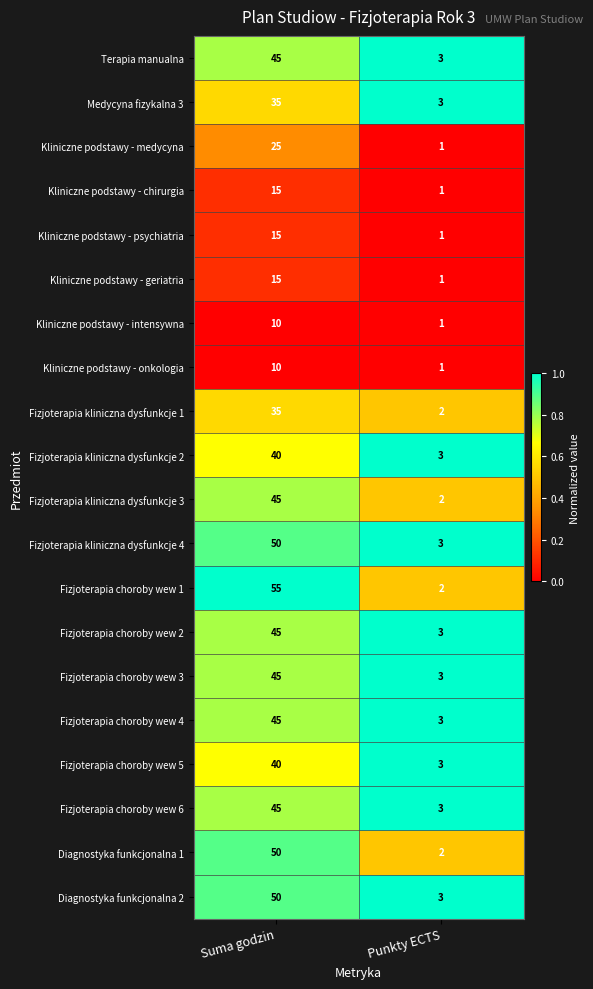

How many values in the Fizjoterapia kliniczna dysfunkcje 3 series are below 45?

1